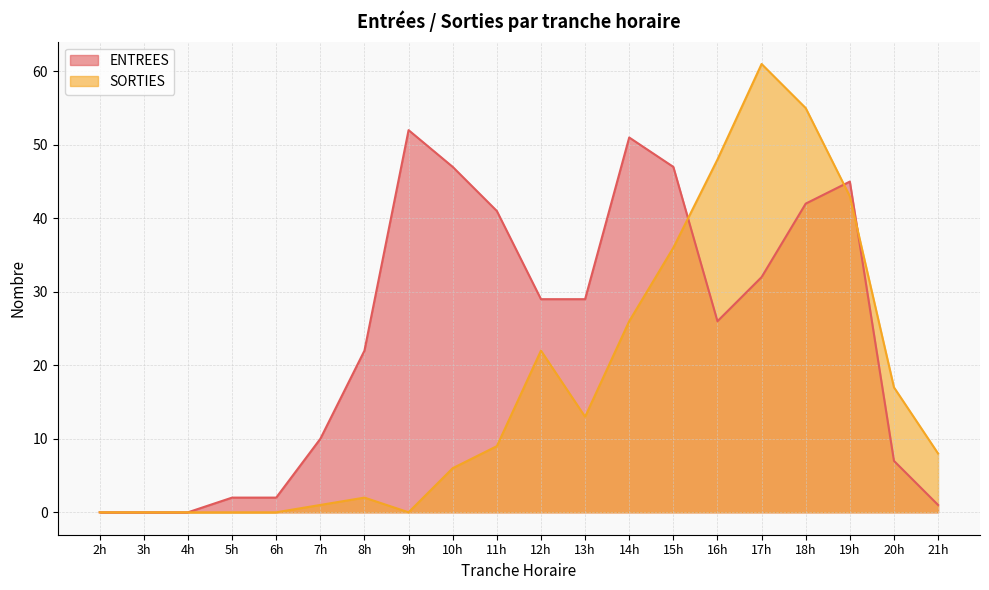

At which label does ENTREES reach its minimum?

2h